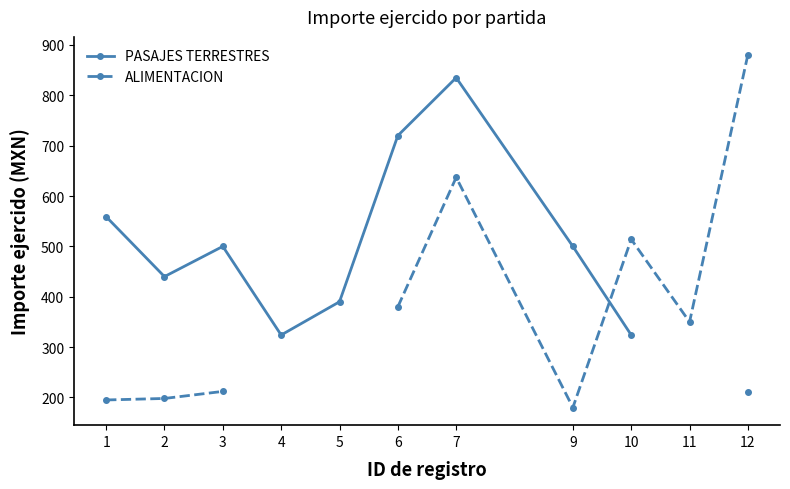

What is the total value across all series at 1?

754.0